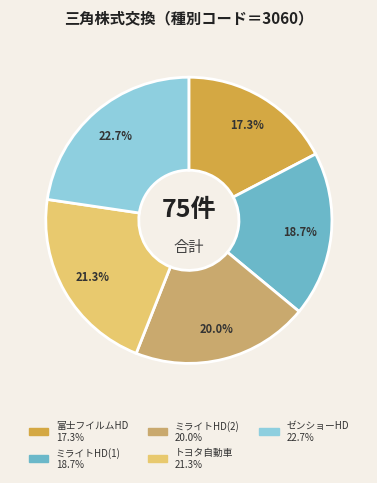

Is there a majority slice in this chart?

No